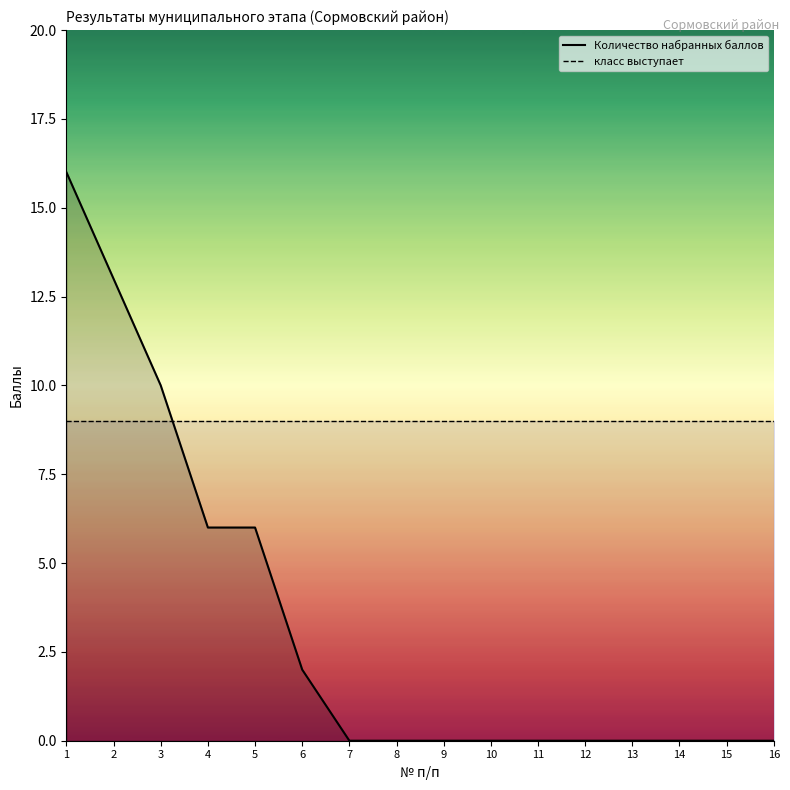

Reading right to left, list all the values displayed in this chart.

0	0	0	0	0	0	0	0	0	0	2	6	6	10	13	16